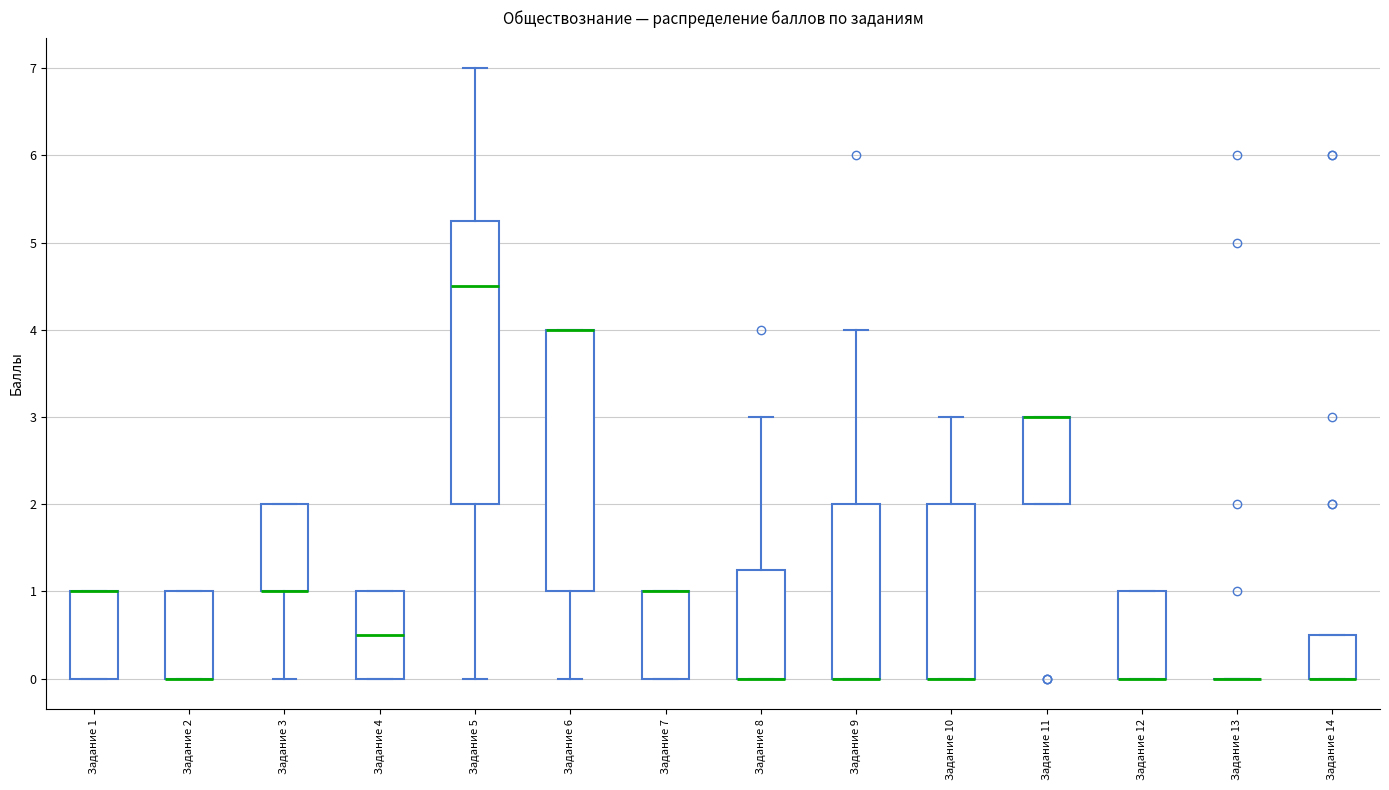

Comparing the boxes themselves (not the whiskers), which one is the tallest?

Задание 5